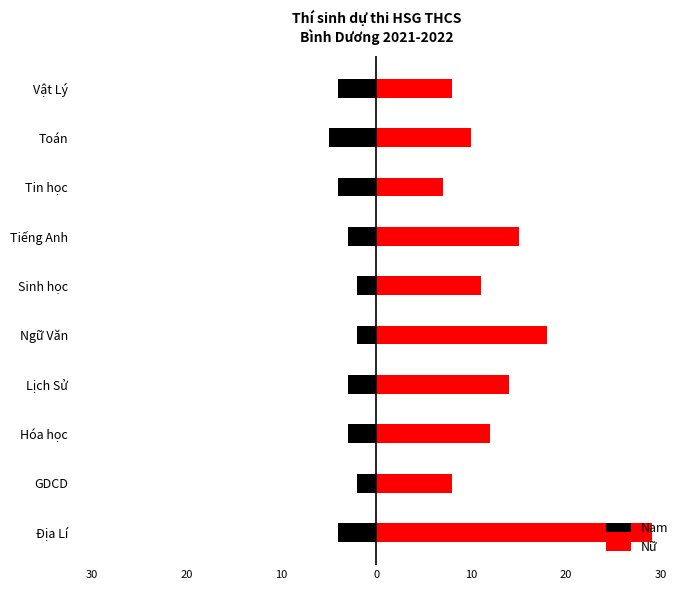

Between Ngữ Văn and Toán, which series saw the biggest shift?

Nữ